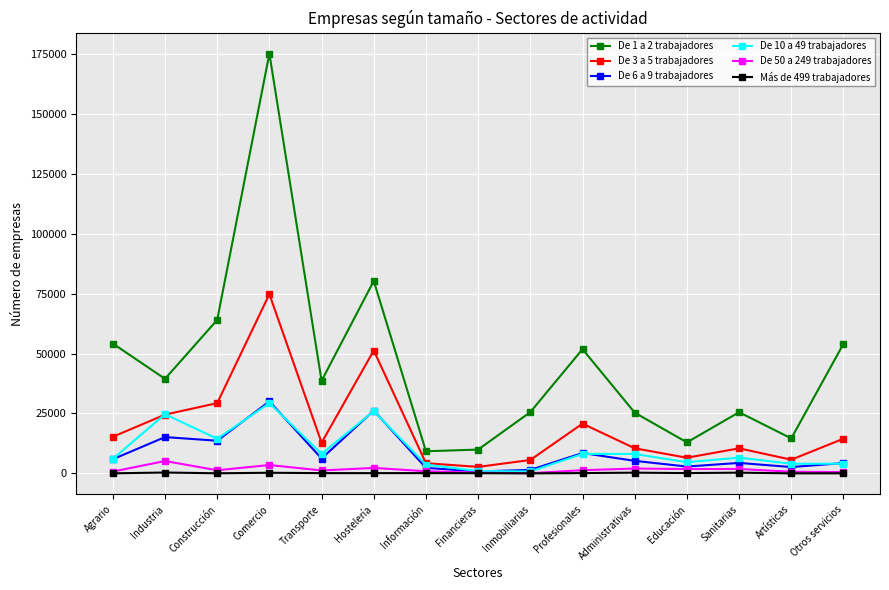

How many interior local peaks does the De 10 a 49 trabajadores series have?

5